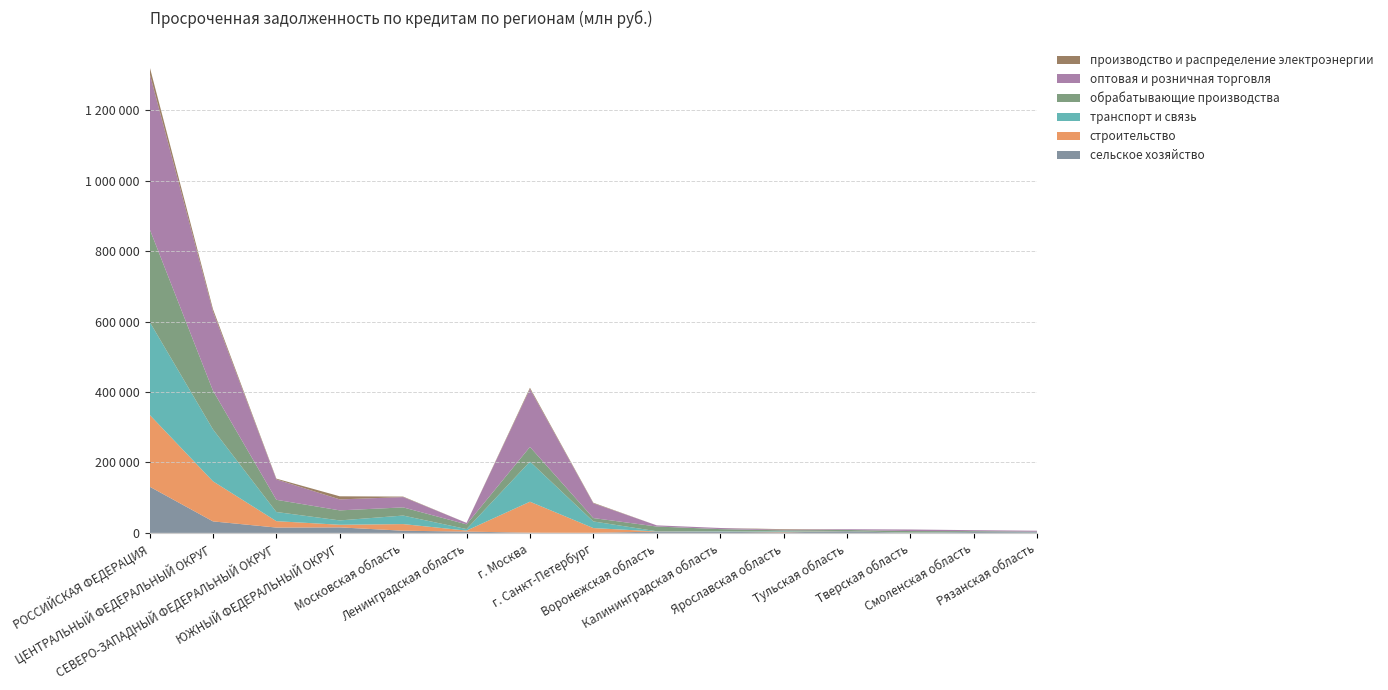

Reading left to right, extract all data points from this chart.

сельское хозяйство: РОССИЙСКАЯ ФЕДЕРАЦИЯ=131372	ЦЕНТРАЛЬНЫЙ ФЕДЕРАЛЬНЫЙ ОКРУГ=32682	СЕВЕРО-ЗАПАДНЫЙ ФЕДЕРАЛЬНЫЙ ОКРУГ=15169	ЮЖНЫЙ ФЕДЕРАЛЬНЫЙ ОКРУГ=15706	Московская область=6181	Ленинградская область=3660	г. Москва=624	г. Санкт-Петербург=297	Воронежская область=3674	Калининградская область=3031	Ярославская область=1544	Тульская область=4515	Тверская область=313	Смоленская область=2505	Рязанская область=1765
строительство: РОССИЙСКАЯ ФЕДЕРАЦИЯ=204067	ЦЕНТРАЛЬНЫЙ ФЕДЕРАЛЬНЫЙ ОКРУГ=113778	СЕВЕРО-ЗАПАДНЫЙ ФЕДЕРАЛЬНЫЙ ОКРУГ=18149	ЮЖНЫЙ ФЕДЕРАЛЬНЫЙ ОКРУГ=7377	Московская область=18848	Ленинградская область=2882	г. Москва=87907	г. Санкт-Петербург=13405	Воронежская область=470	Калининградская область=661	Ярославская область=1611	Тульская область=108	Тверская область=217	Смоленская область=26	Рязанская область=201
транспорт и связь: РОССИЙСКАЯ ФЕДЕРАЦИЯ=263941	ЦЕНТРАЛЬНЫЙ ФЕДЕРАЛЬНЫЙ ОКРУГ=147439	СЕВЕРО-ЗАПАДНЫЙ ФЕДЕРАЛЬНЫЙ ОКРУГ=26006	ЮЖНЫЙ ФЕДЕРАЛЬНЫЙ ОКРУГ=12362	Московская область=24201	Ленинградская область=4316	г. Москва=113773	г. Санкт-Петербург=18812	Воронежская область=562	Калининградская область=1313	Ярославская область=1671	Тульская область=133	Тверская область=415	Смоленская область=331	Рязанская область=517
обрабатывающие производства: РОССИЙСКАЯ ФЕДЕРАЦИЯ=263591	ЦЕНТРАЛЬНЫЙ ФЕДЕРАЛЬНЫЙ ОКРУГ=109860	СЕВЕРО-ЗАПАДНЫЙ ФЕДЕРАЛЬНЫЙ ОКРУГ=34671	ЮЖНЫЙ ФЕДЕРАЛЬНЫЙ ОКРУГ=28493	Московская область=23170	Ленинградская область=13398	г. Москва=41770	г. Санкт-Петербург=9603	Воронежская область=13388	Калининградская область=5760	Ярославская область=2482	Тульская область=3639	Тверская область=4245	Смоленская область=2190	Рязанская область=921
оптовая и розничная торговля: РОССИЙСКАЯ ФЕДЕРАЦИЯ=441570	ЦЕНТРАЛЬНЫЙ ФЕДЕРАЛЬНЫЙ ОКРУГ=224587	СЕВЕРО-ЗАПАДНЫЙ ФЕДЕРАЛЬНЫЙ ОКРУГ=57780	ЮЖНЫЙ ФЕДЕРАЛЬНЫЙ ОКРУГ=31127	Московская область=29242	Ленинградская область=4180	г. Москва=164332	г. Санкт-Петербург=41827	Воронежская область=3310	Калининградская область=3159	Ярославская область=1585	Тульская область=2004	Тверская область=4471	Смоленская область=2702	Рязанская область=2767
производство и распределение электроэнергии: РОССИЙСКАЯ ФЕДЕРАЦИЯ=19268	ЦЕНТРАЛЬНЫЙ ФЕДЕРАЛЬНЫЙ ОКРУГ=6827	СЕВЕРО-ЗАПАДНЫЙ ФЕДЕРАЛЬНЫЙ ОКРУГ=2215	ЮЖНЫЙ ФЕДЕРАЛЬНЫЙ ОКРУГ=8837	Московская область=1380	Ленинградская область=1	г. Москва=3575	г. Санкт-Петербург=1592	Воронежская область=0	Калининградская область=25	Ярославская область=1732	Тульская область=0	Тверская область=24	Смоленская область=1	Рязанская область=0